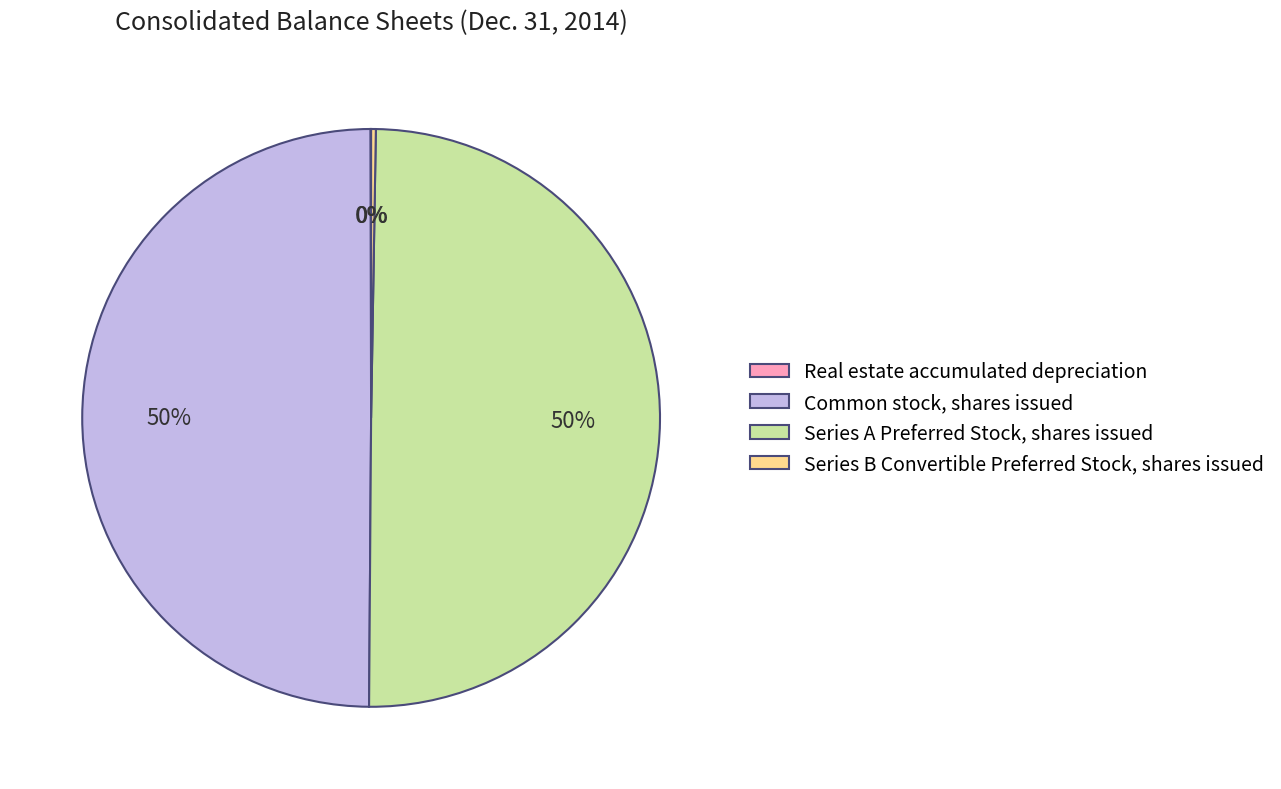

To the nearest percent, what percentage of the pie is Common stock, shares issued?

50%